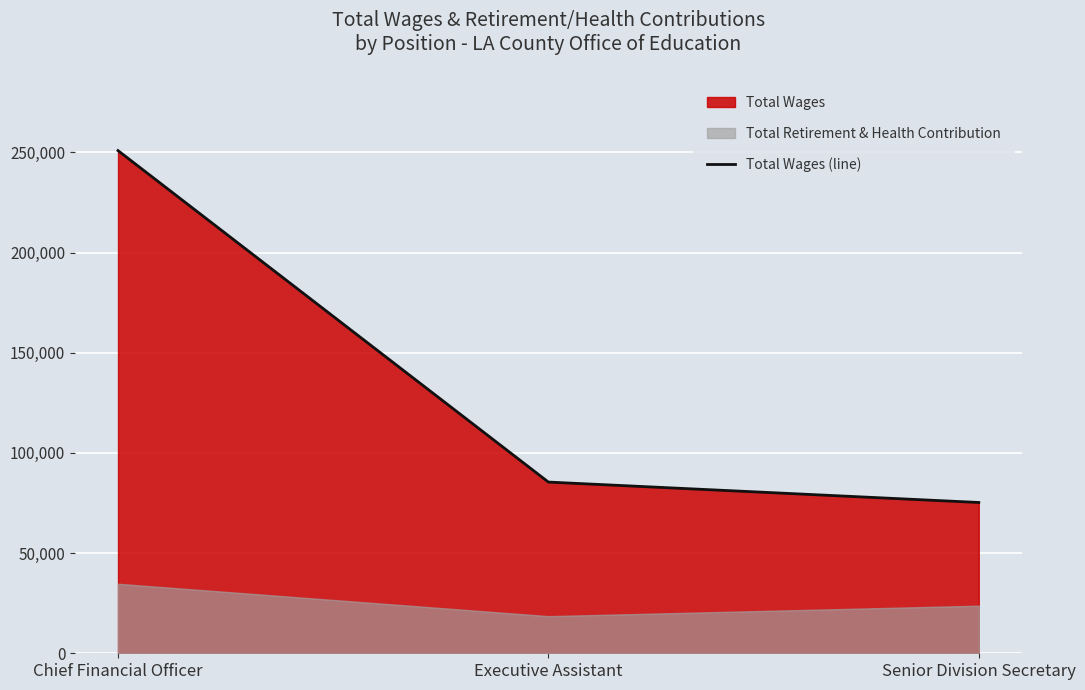

What is the label of the 3rd point from the right?

Chief Financial Officer